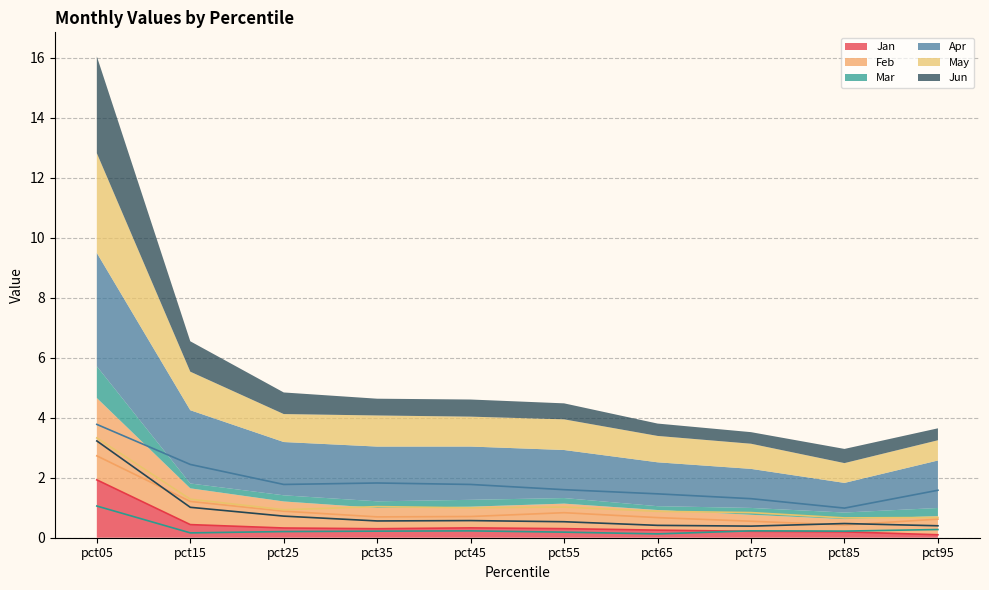

List the labels in order of Jun value, smallest first.

pct75, pct95, pct65, pct85, pct55, pct35, pct45, pct25, pct15, pct05